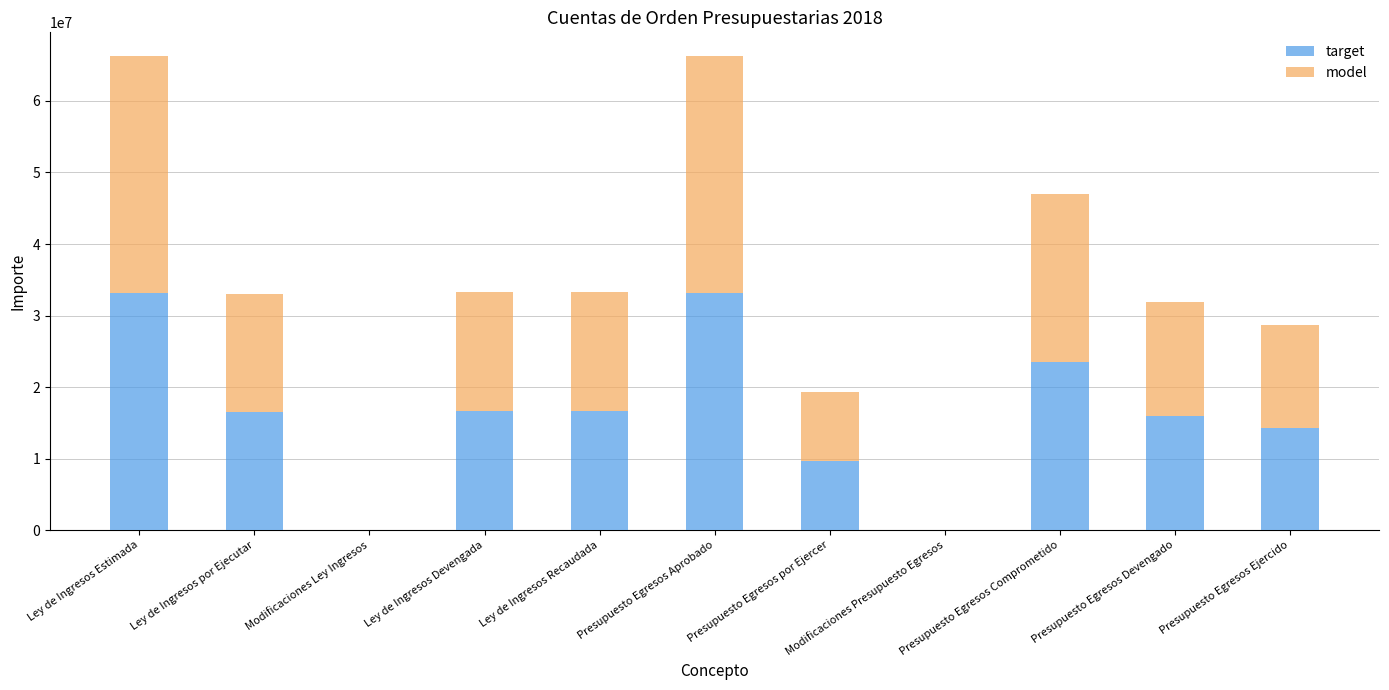

How many data points does each series have?

11